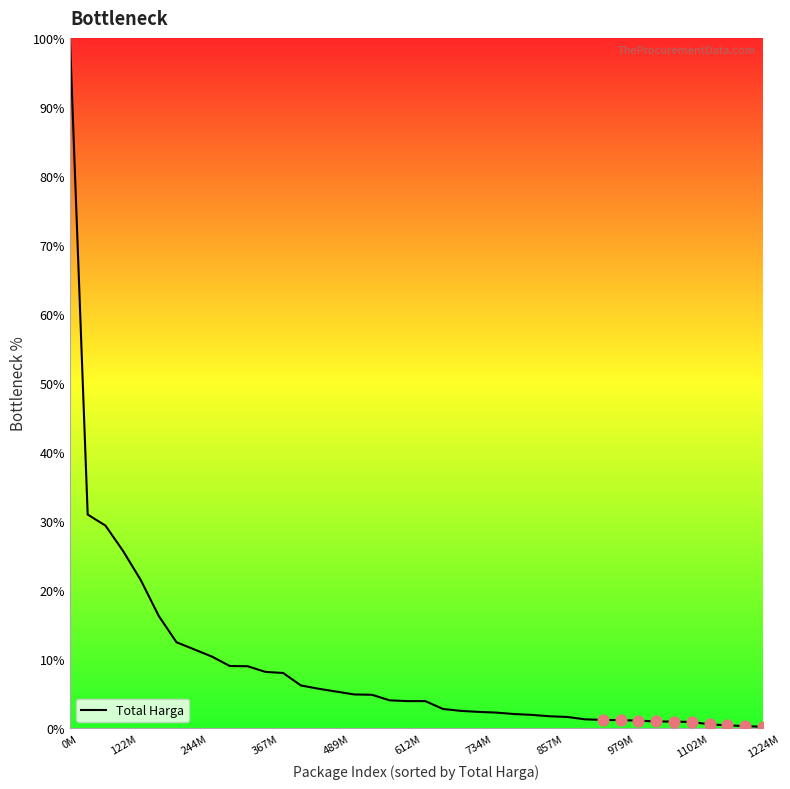

What is the difference between the maximum and minimum values?

99.8